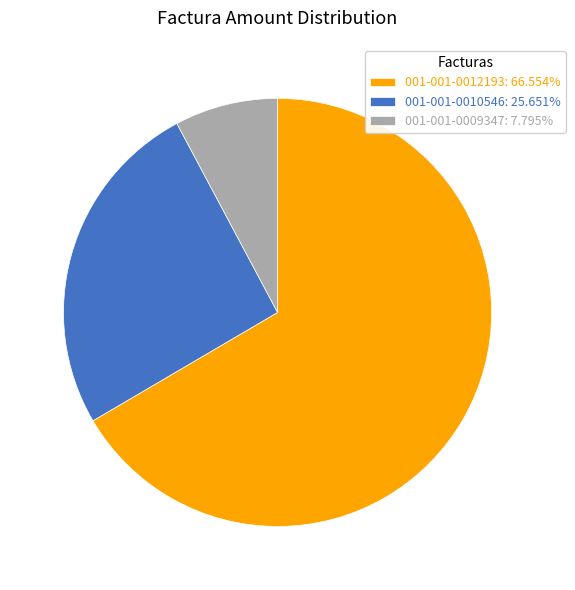

Which has a higher value, 001-001-0010546 or 001-001-0012193?

001-001-0012193